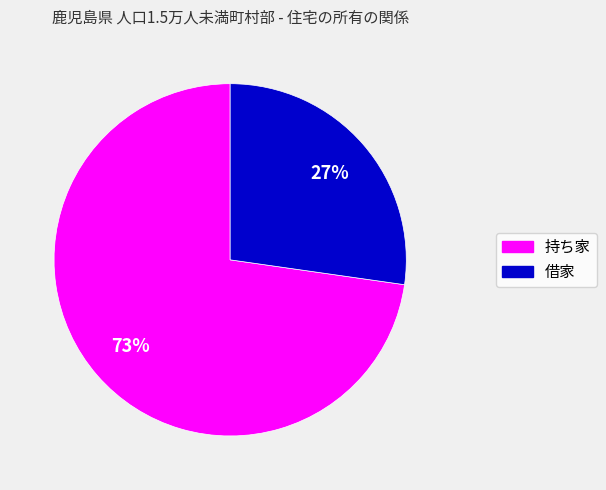

To the nearest percent, what percentage of the pie is 借家?

27%